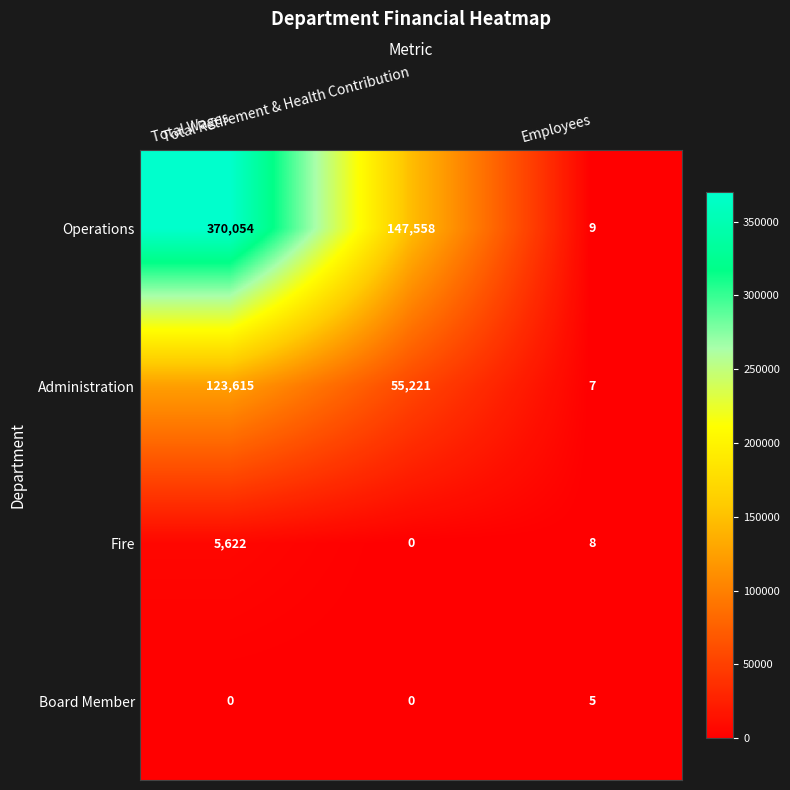

Count the Board Member values in the range 0 to 5.

3